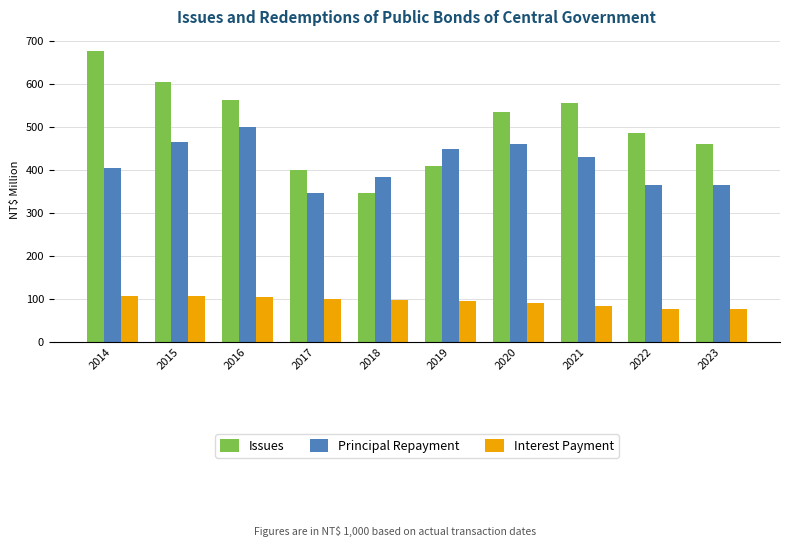

What is the total value across all series at 2016?

1169.6